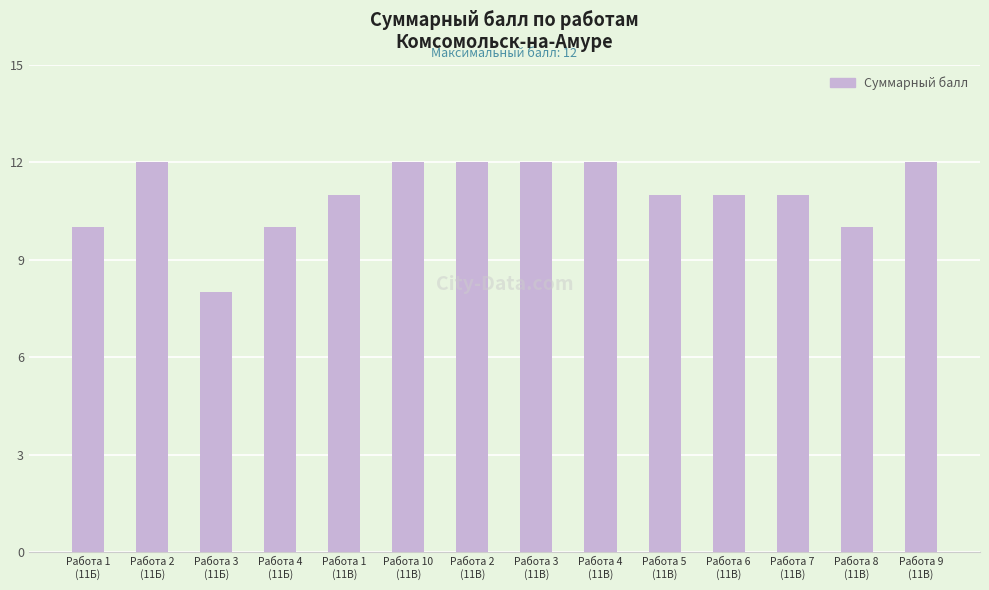

What value does the data have at Работа 3
(11Б)?

8